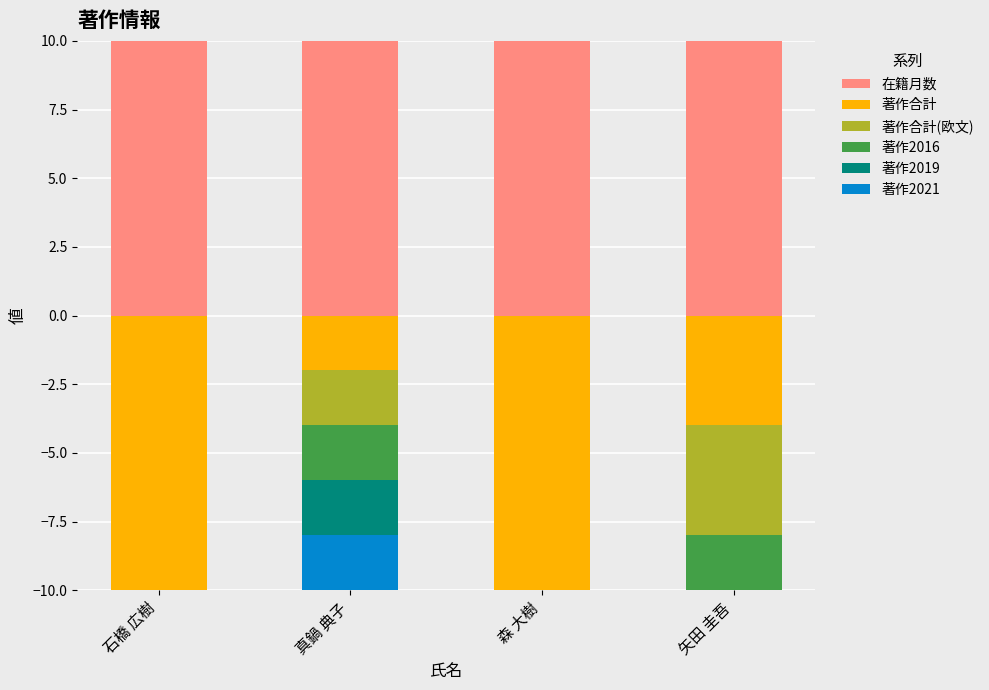

True or false: 著作合計 has a value of 0.0 at 真鍋 典子.

True